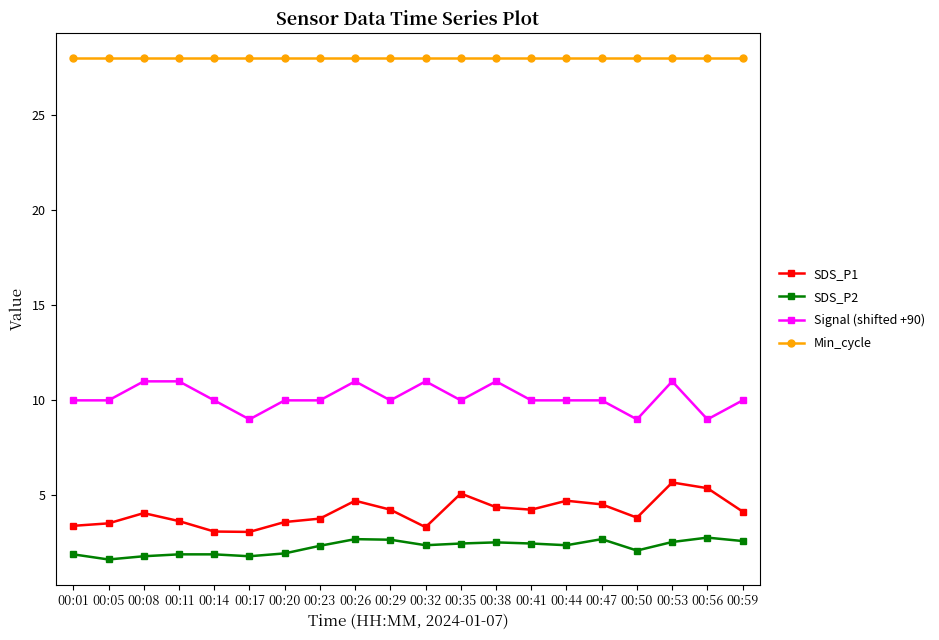

What is the total value across all series at 00:29?

44.9